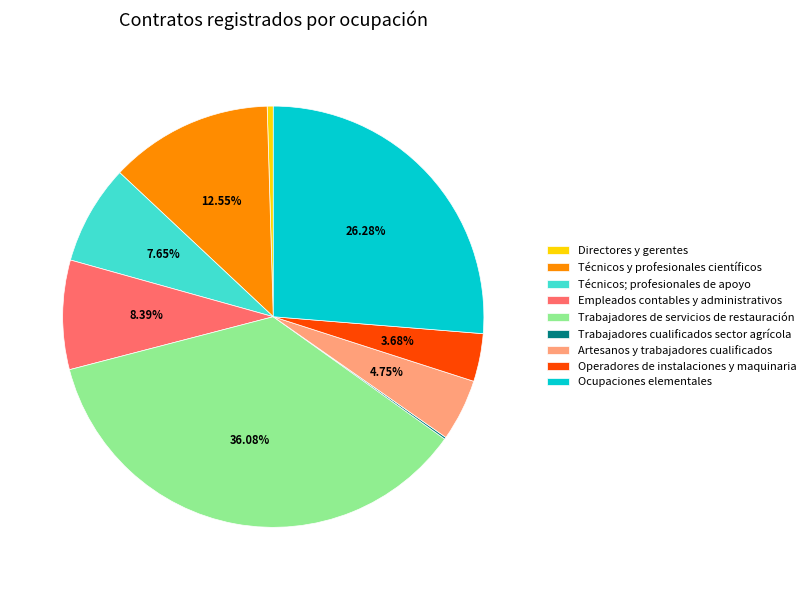

Do Técnicos y profesionales científicos and Ocupaciones elementales together represent more than half of the pie?

No